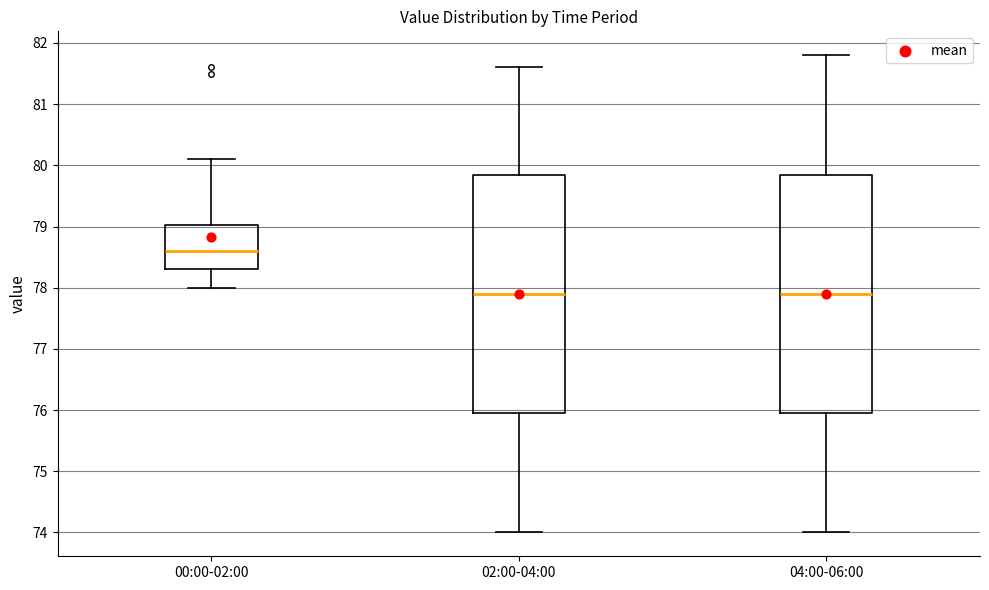

Reading left to right, transcribe this box plot: for each box, give where its median line is, the range the box spans, and where its two whiskers end, as read against the y-axis. The values are not printed on the chart, so give them approximately, as read against the axis.

00:00-02:00: median 78.6, box 78.3 to 79.0, whiskers 78.0 to 80.1
02:00-04:00: median 77.9, box 76.0 to 79.9, whiskers 74.0 to 81.6
04:00-06:00: median 77.9, box 76.0 to 79.9, whiskers 74.0 to 81.8